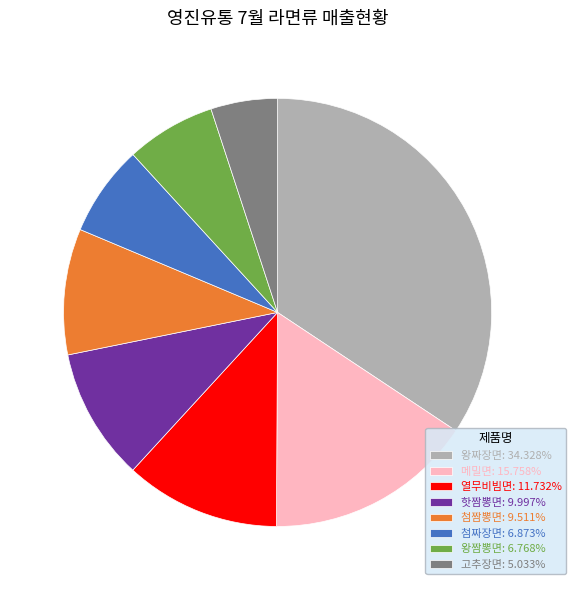

Combined, do 핫짬뽕면: 9.997% and 고추장면: 5.033% account for over 50%?

No